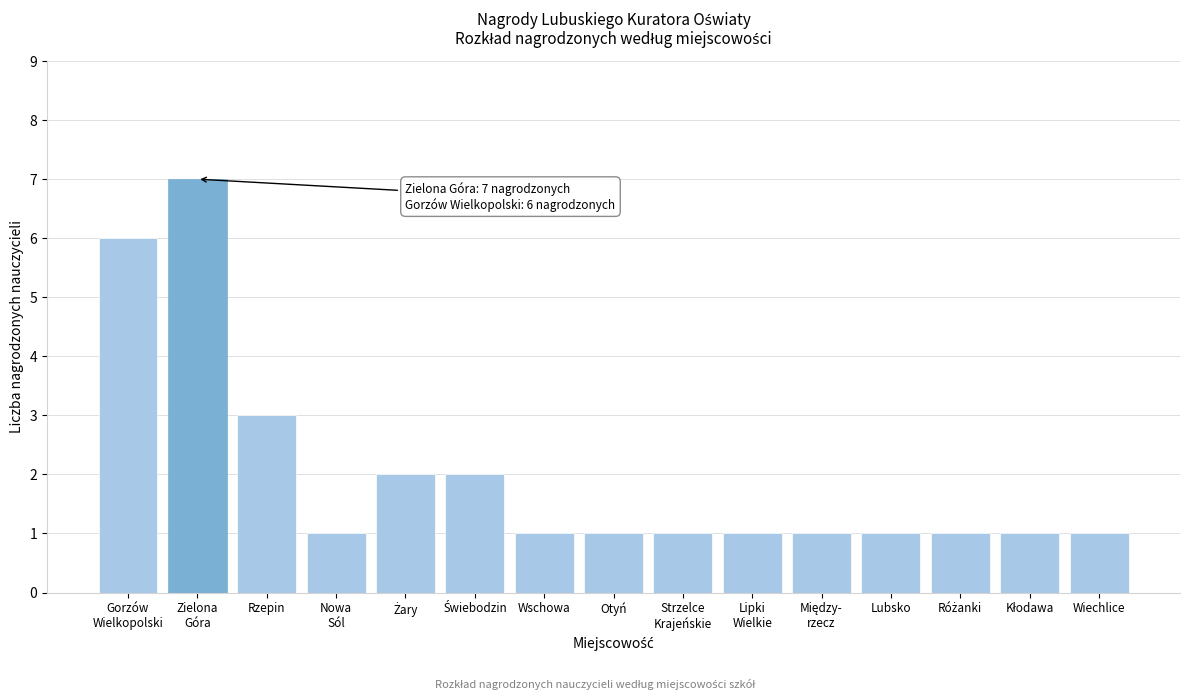

Reading left to right, extract all data points from this chart.

6	7	3	1	2	2	1	1	1	1	1	1	1	1	1